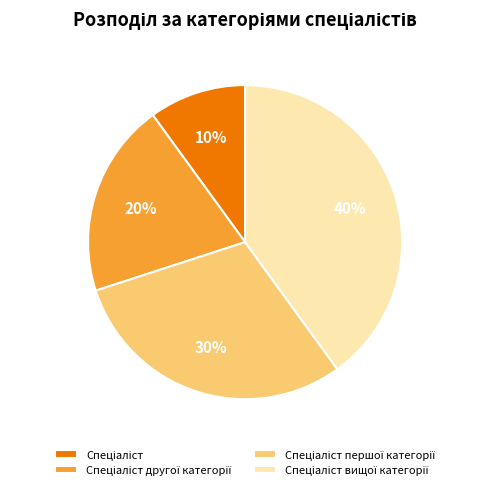

Is there a majority slice in this chart?

No